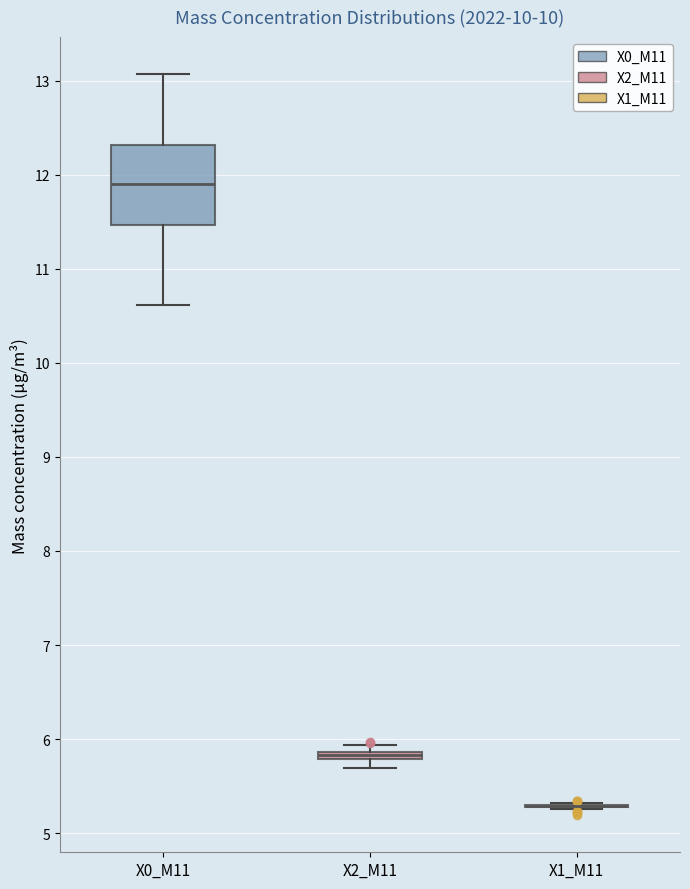

Where is the upper edge of the box for X2_M11 on the y-axis? The values are not printed on the chart, so give them approximately, as read against the axis.

5.9